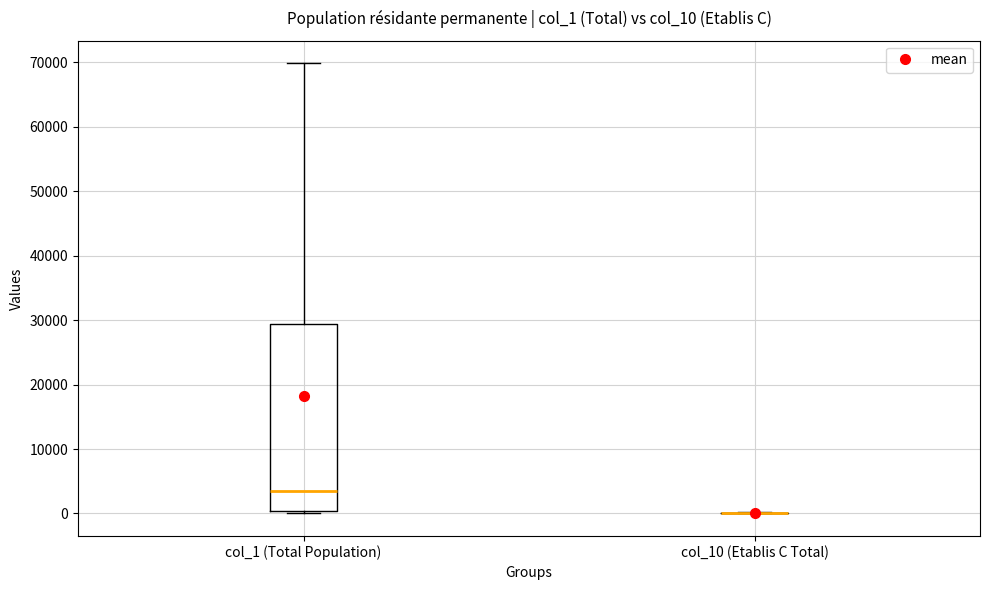

Reading left to right, transcribe this box plot: for each box, give where its median line is, the range the box spans, and where its two whiskers end, as read against the y-axis. The values are not printed on the chart, so give them approximately, as read against the axis.

col_1 (Total Population): median 3000, box 0 to 29000, whiskers 0 (just below the box's lower edge) to 70000
col_10 (Etablis C Total): box collapsed to a line at 0, whiskers 0 to 0